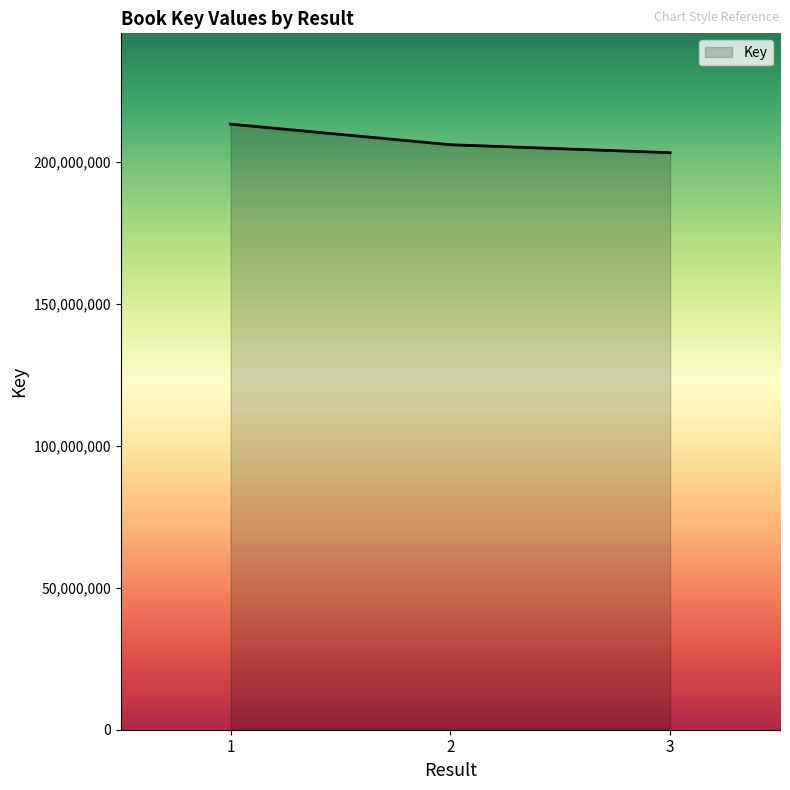

Reading left to right, extract all data points from this chart.

213332278	206088940	203276927